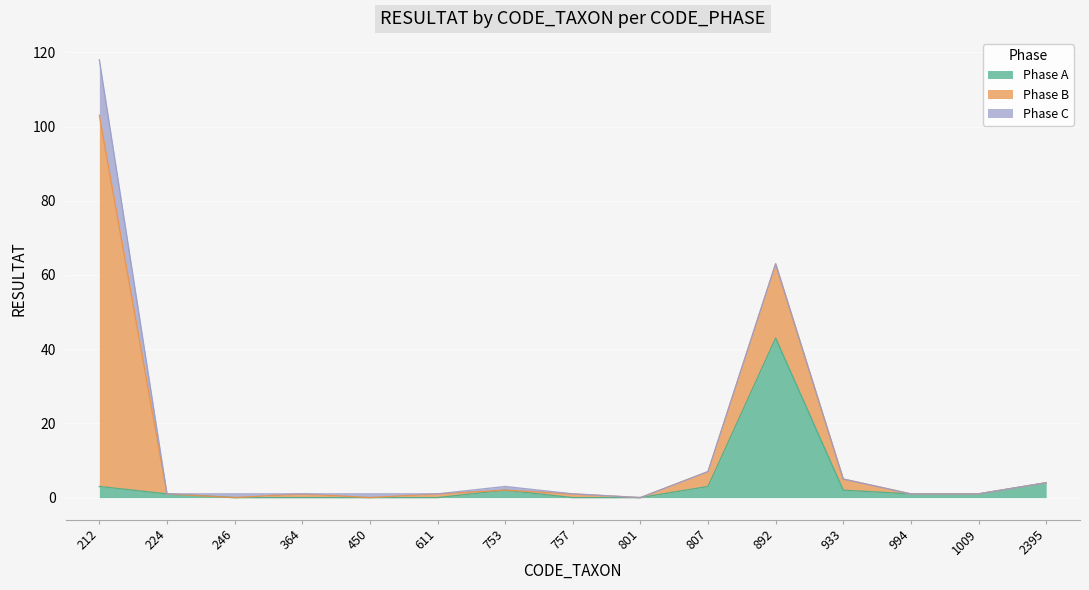

Does the chart display data point markers on the line(s)?

No